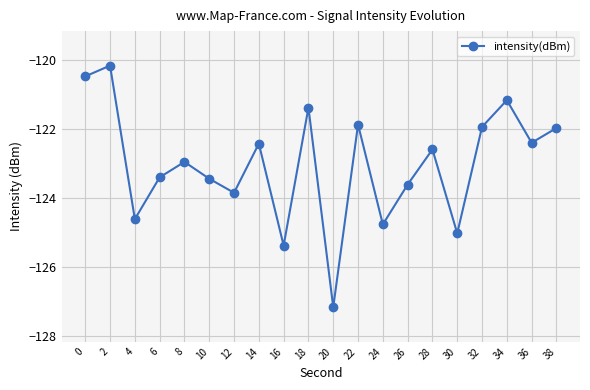

What is the sum of the values at 2 and 26?

-243.8